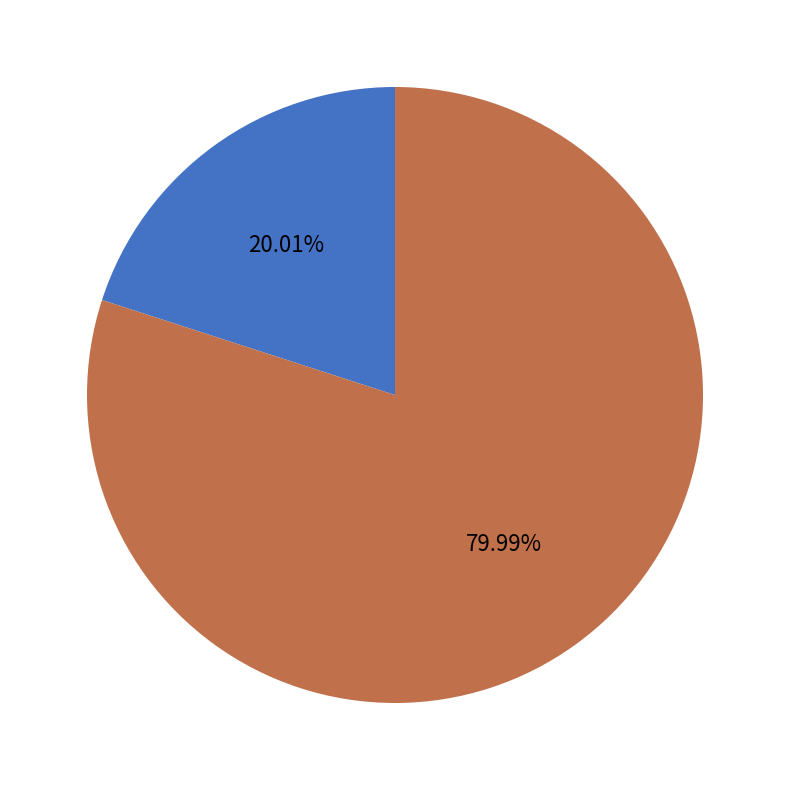

Which slice is the largest?

Weak Signal